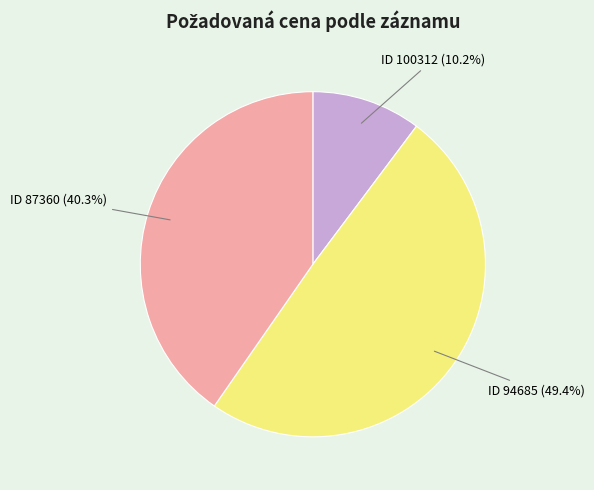

Which has a higher value, ID 87360 (40.3%) or ID 100312 (10.2%)?

ID 87360 (40.3%)